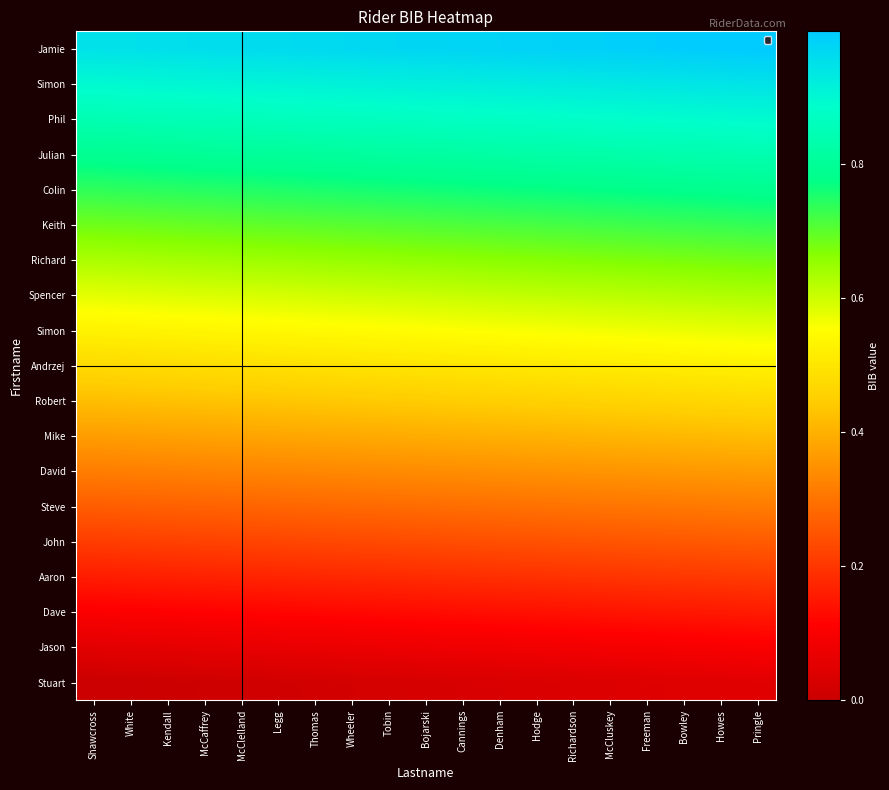

How many distinct data groups are displayed?

19